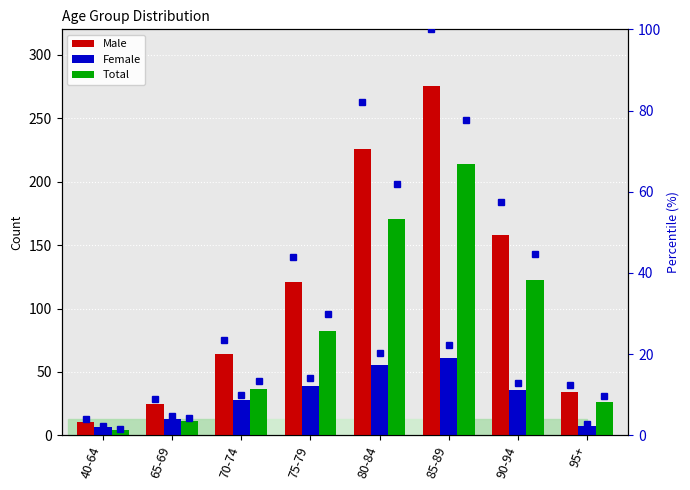

Where does the Male series first go above 120?

75-79